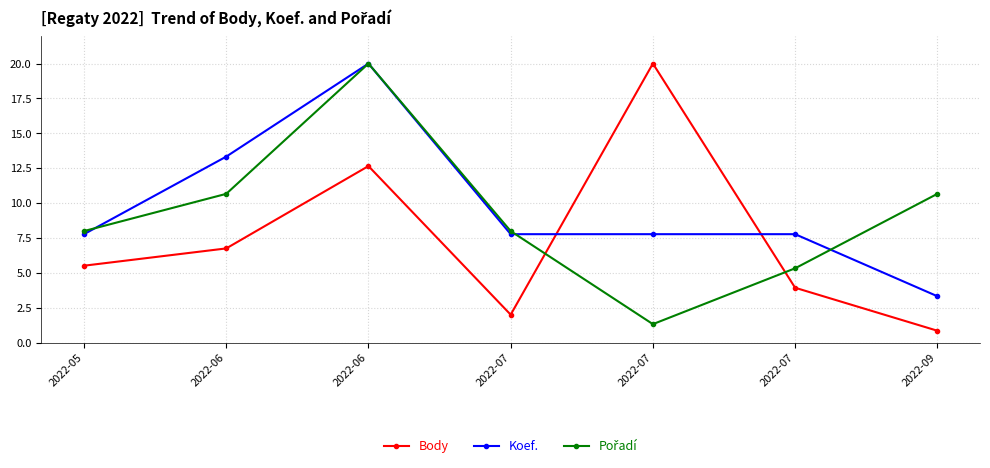

Count the number of data series in this chart.

3